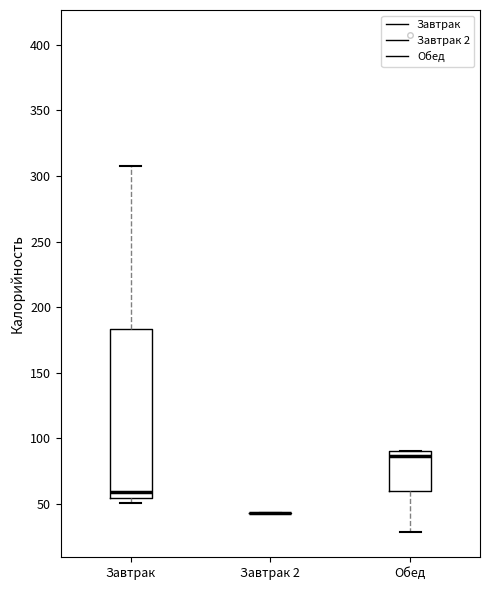

Reading left to right, transcribe this box plot: for each box, give where its median line is, the range the box spans, and where its two whiskers end, as read against the y-axis. The values are not printed on the chart, so give them approximately, as read against the axis.

Завтрак: median 60, box 55 to 185, whiskers 50 to 305
Завтрак 2: box collapsed to a line at 45, whiskers 45 to 45
Обед: median 85, box 60 to 90, whiskers 30 to 90